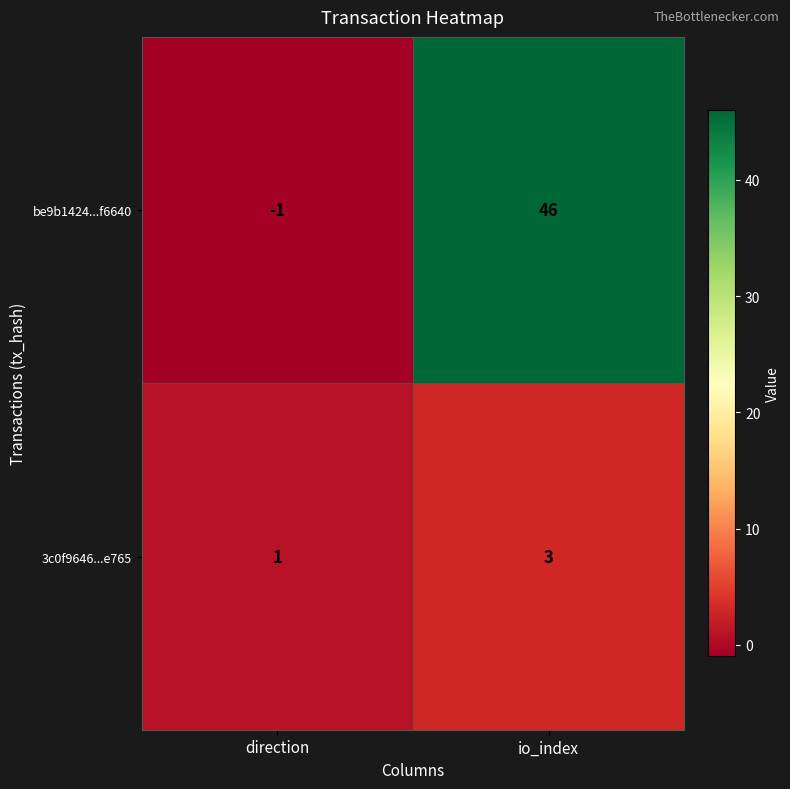

True or false: 3c0f9646...e765 has a value of 3 at io_index.

True